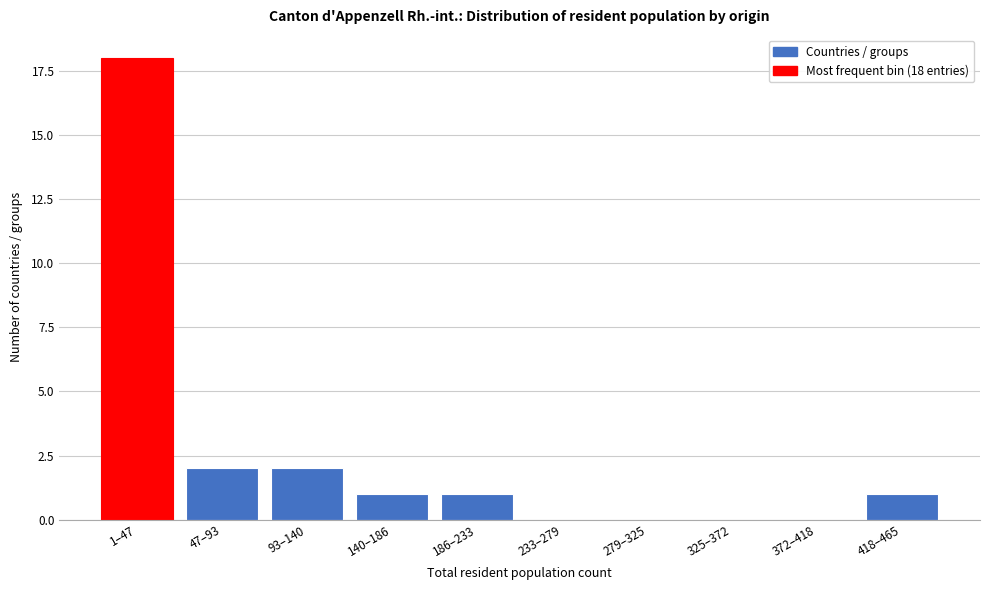

Reading left to right, list all the values displayed in this chart.

1–47=18	47–93=2	93–140=2	140–186=1	186–233=1	233–279=0	279–325=0	325–372=0	372–418=0	418–465=1